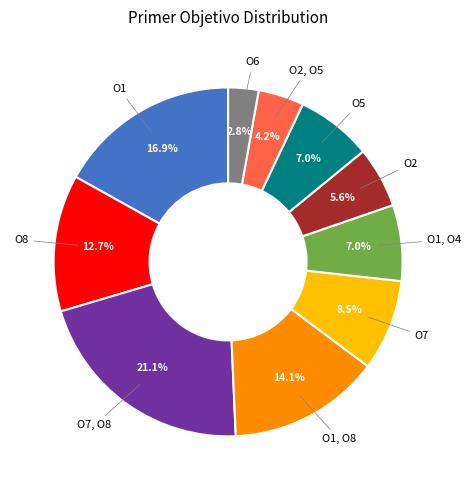

Is there a majority slice in this chart?

No